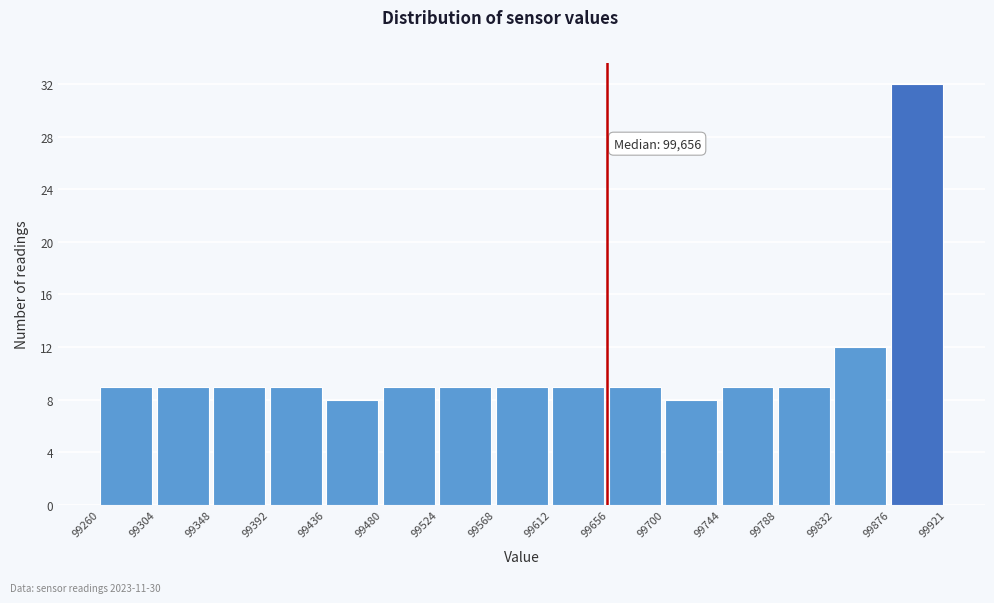

Which range on the x-axis has the tallest bar?

99876 to 99921